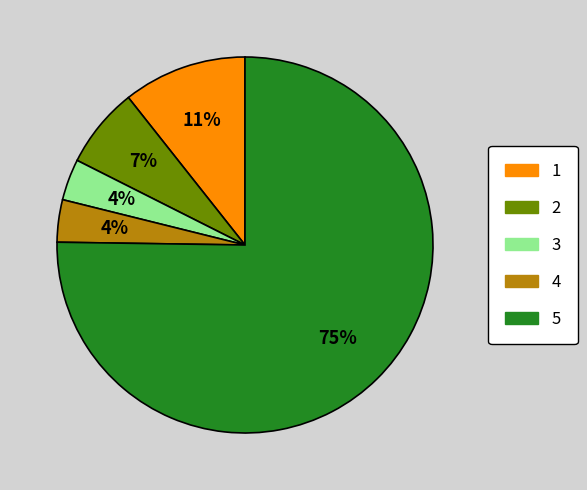

Between 5 and 3, which is larger?

5